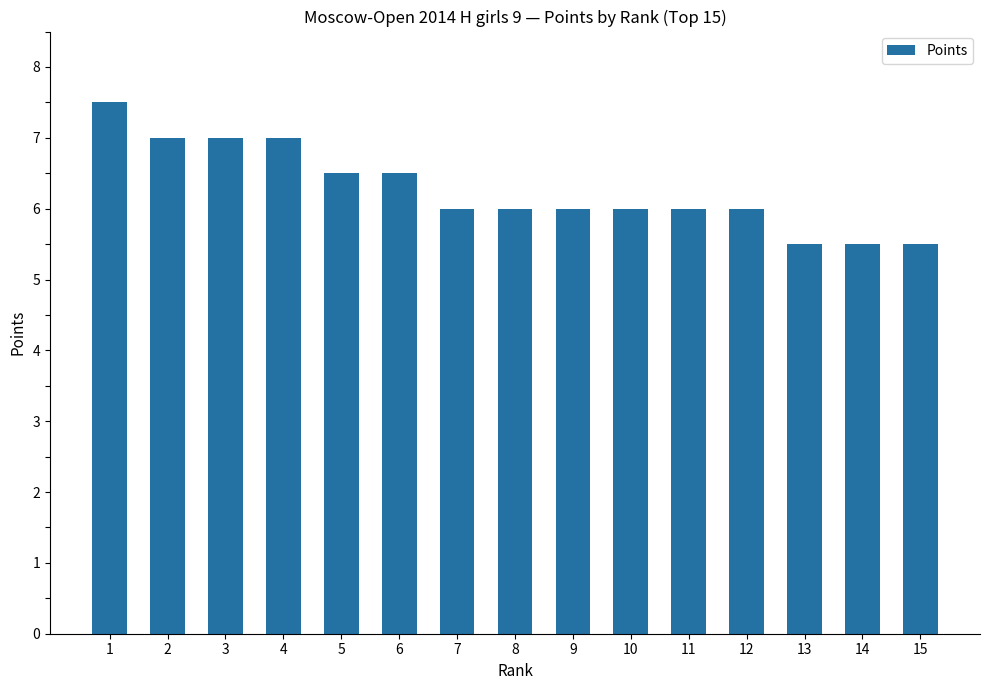

What is the average value?

6.3